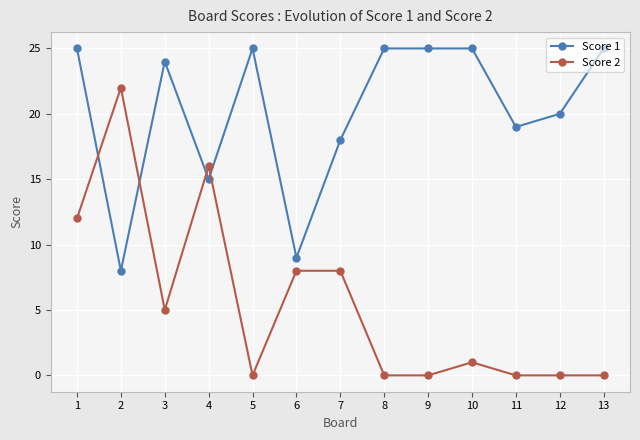

At which category does Score 1 reach its first local peak?

3